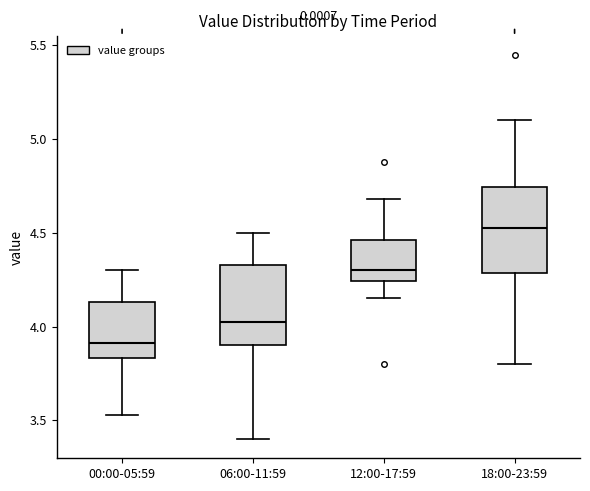

Reading left to right, transcribe this box plot: for each box, give where its median line is, the range the box spans, and where its two whiskers end, as read against the y-axis. The values are not printed on the chart, so give them approximately, as read against the axis.

00:00-05:59: median 3.90, box 3.85 to 4.15, whiskers 3.55 to 4.30
06:00-11:59: median 4.05, box 3.90 to 4.35, whiskers 3.40 to 4.50
12:00-17:59: median 4.30, box 4.25 to 4.45, whiskers 4.15 to 4.70
18:00-23:59: median 4.55, box 4.30 to 4.75, whiskers 3.80 to 5.10